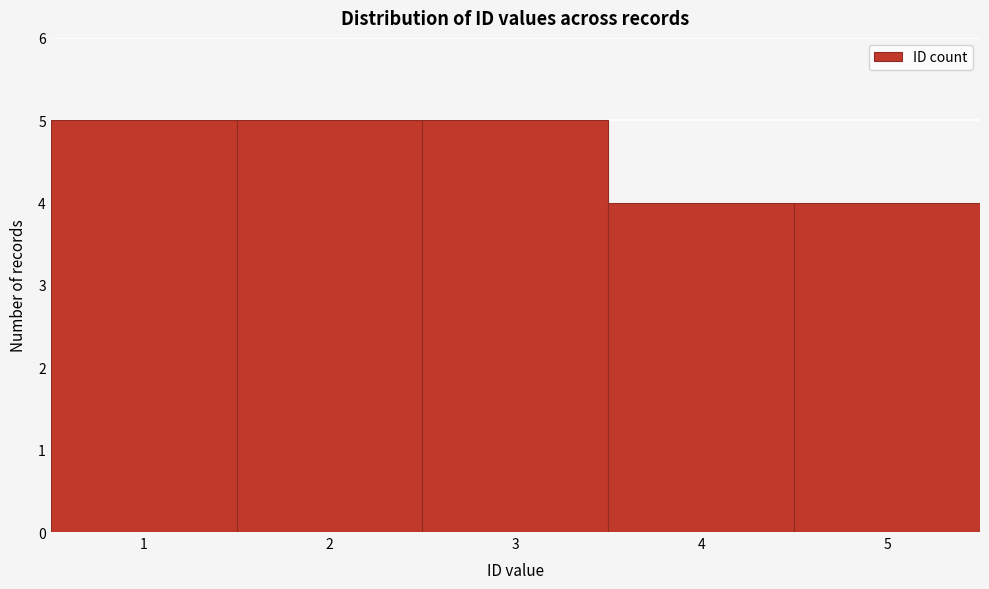

Reading left to right, list every bar in this chart as the range it spans on the x-axis followed by its height. The values are not printed on the chart, so give them approximately, as read against the axis.

0.5 to 1.5: 5
1.5 to 2.5: 5
2.5 to 3.5: 5
3.5 to 4.5: 4
4.5 to 5.5: 4